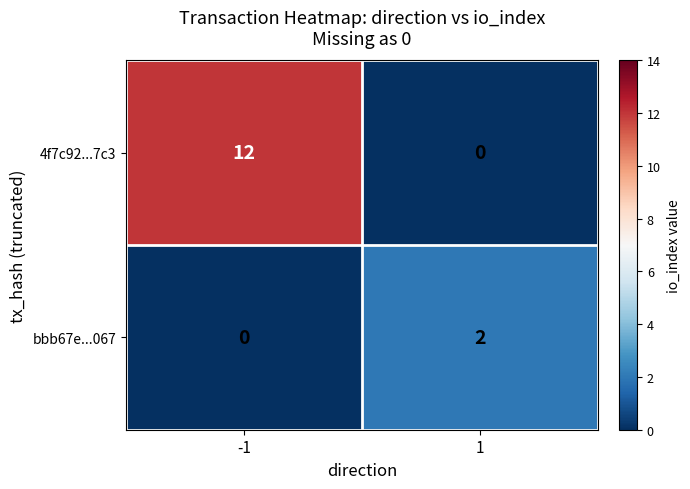

List the series in order of their peak value, lowest first.

bbb67e...067, 4f7c92...7c3